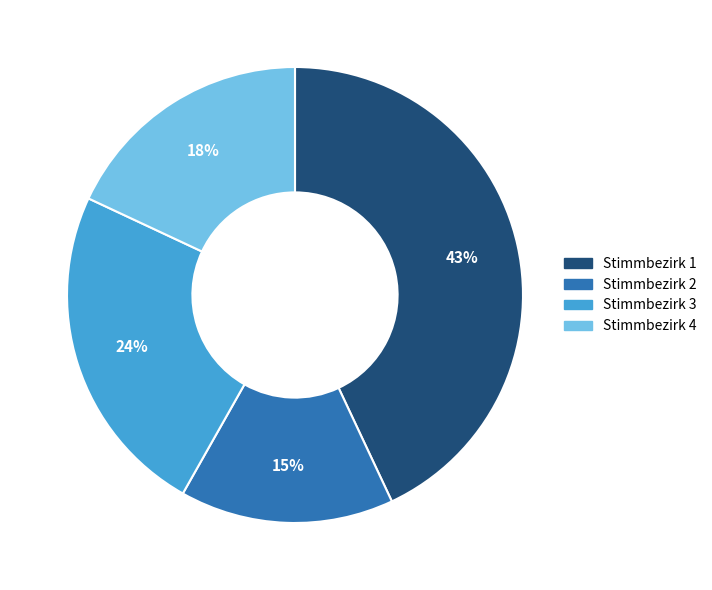

Is there a majority slice in this chart?

No